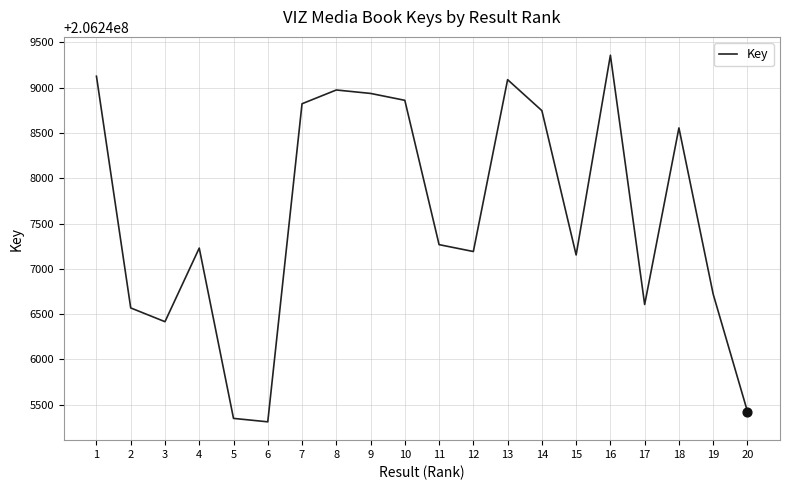

Which has a higher value, 19 or 15?

15